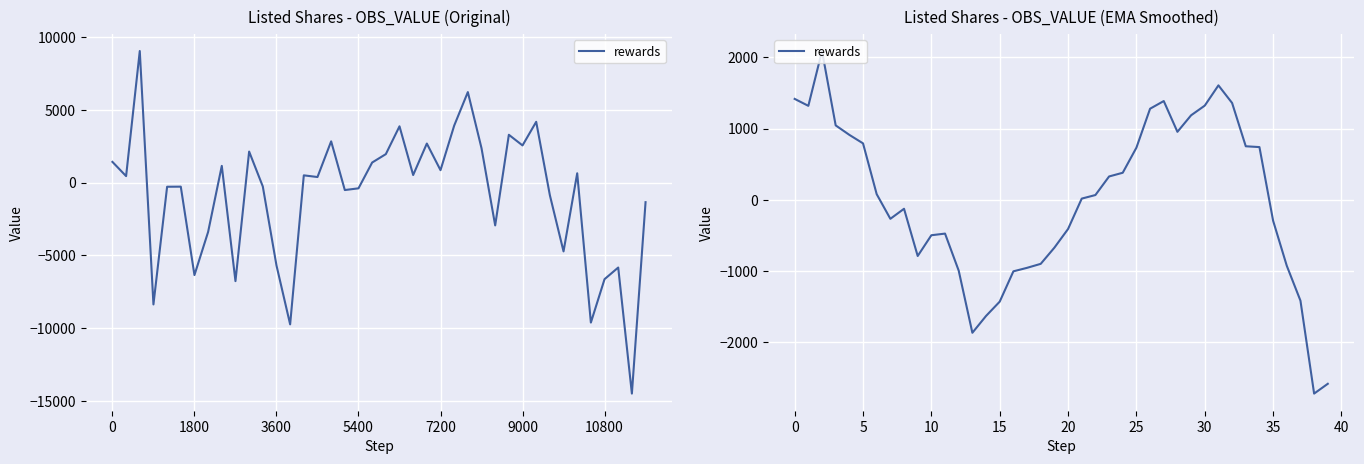

Is it true that the value at 32 is 2377.3?

False